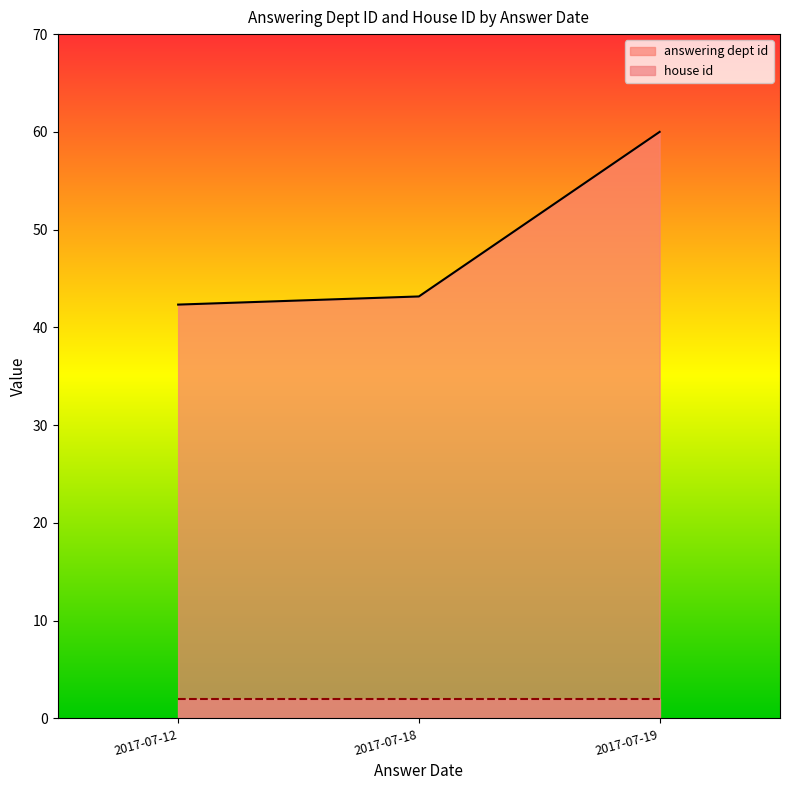

True or false: answering dept id has a value of 75 at 2017-07-18.

False